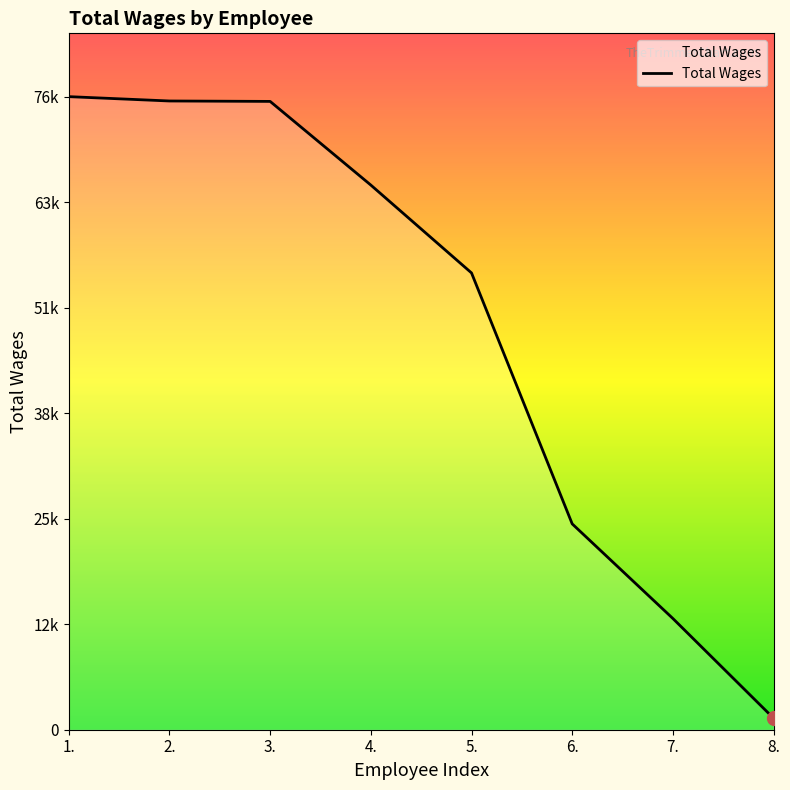

The chart shows a value of 131869 at 2.. True or false?

False